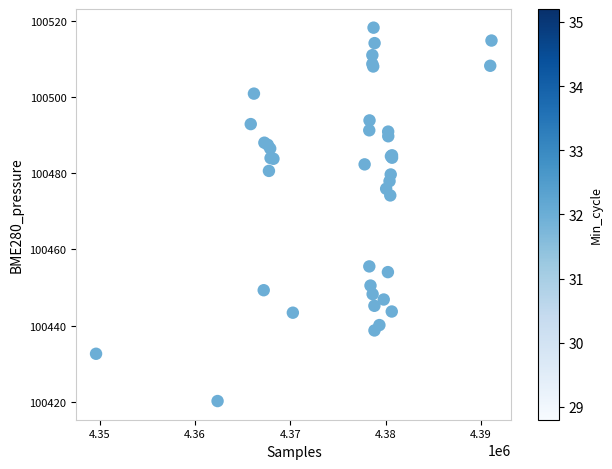

What Y value in the scatter plot is closest to 100469?

100474.2